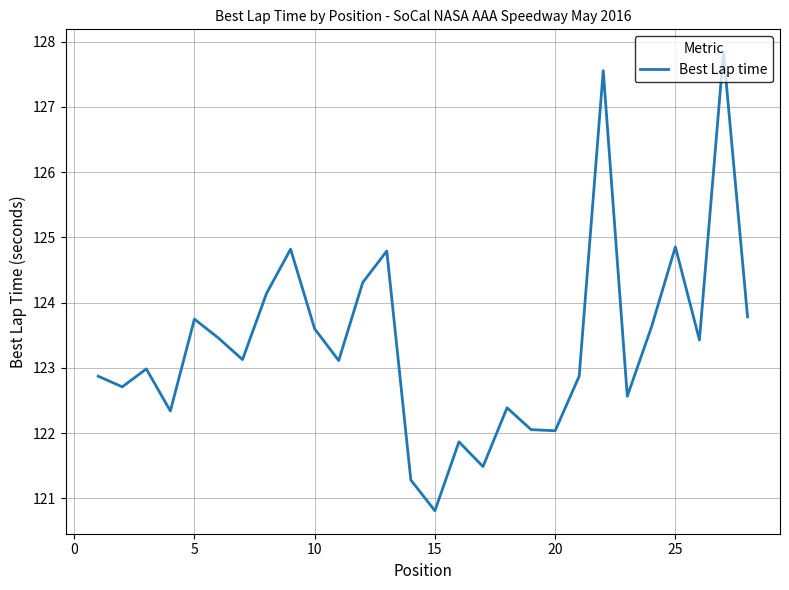

What is the minimum value shown in the chart?

120.8